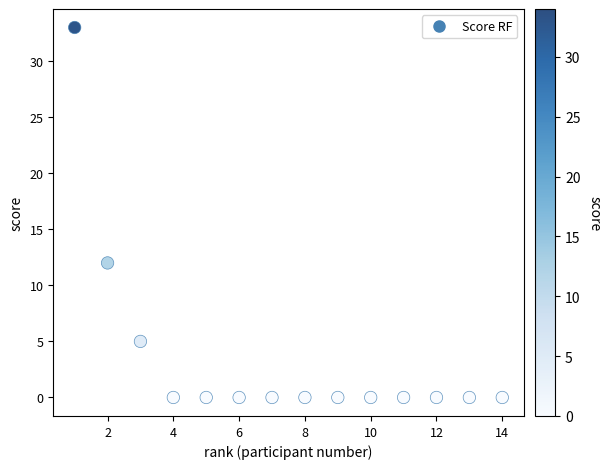

What Y value in the scatter plot is closest to 16?

12